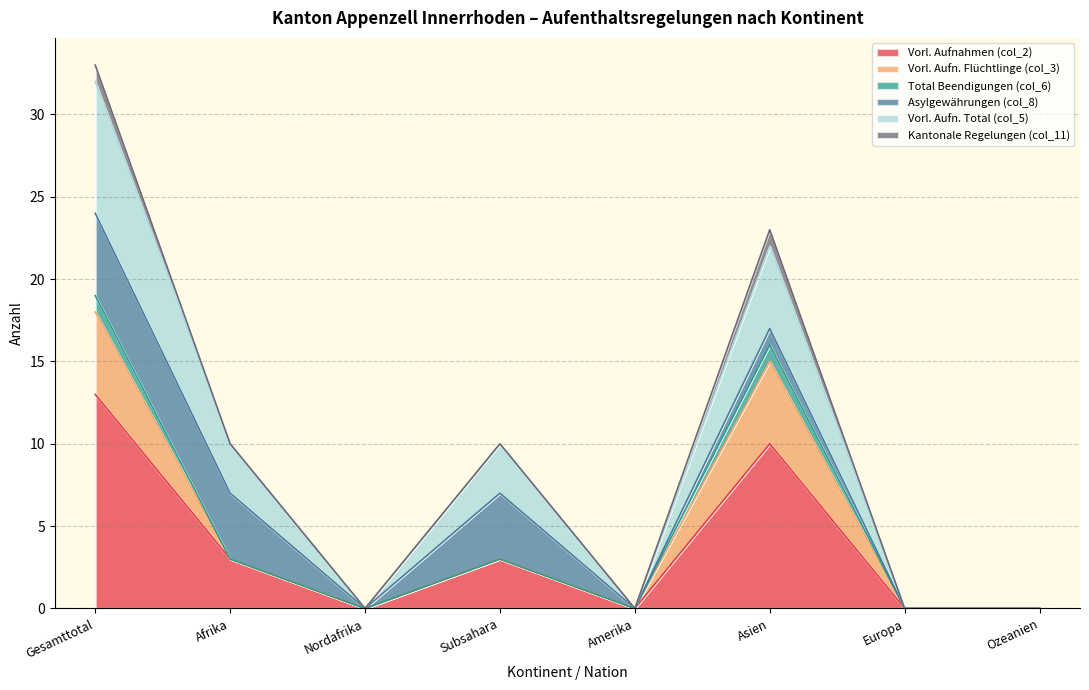

Count the Vorl. Aufnahmen (col_2) values in the range 0 to 10.

7